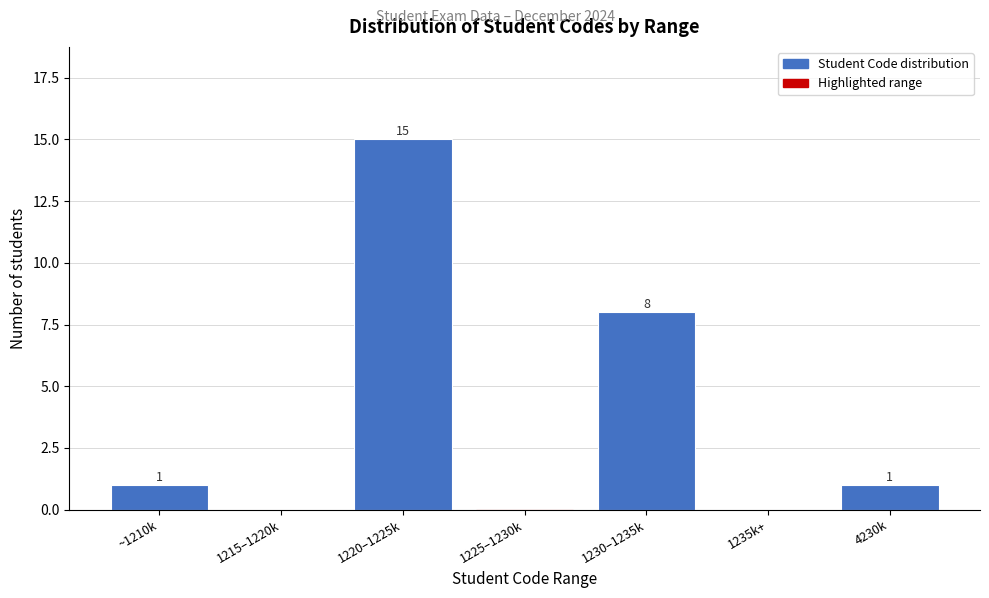

Reading left to right, transcribe all the data shown in this chart.

~1210k=1	1215–1220k=0	1220–1225k=15	1225–1230k=0	1230–1235k=8	1235k+=0	4230k=1